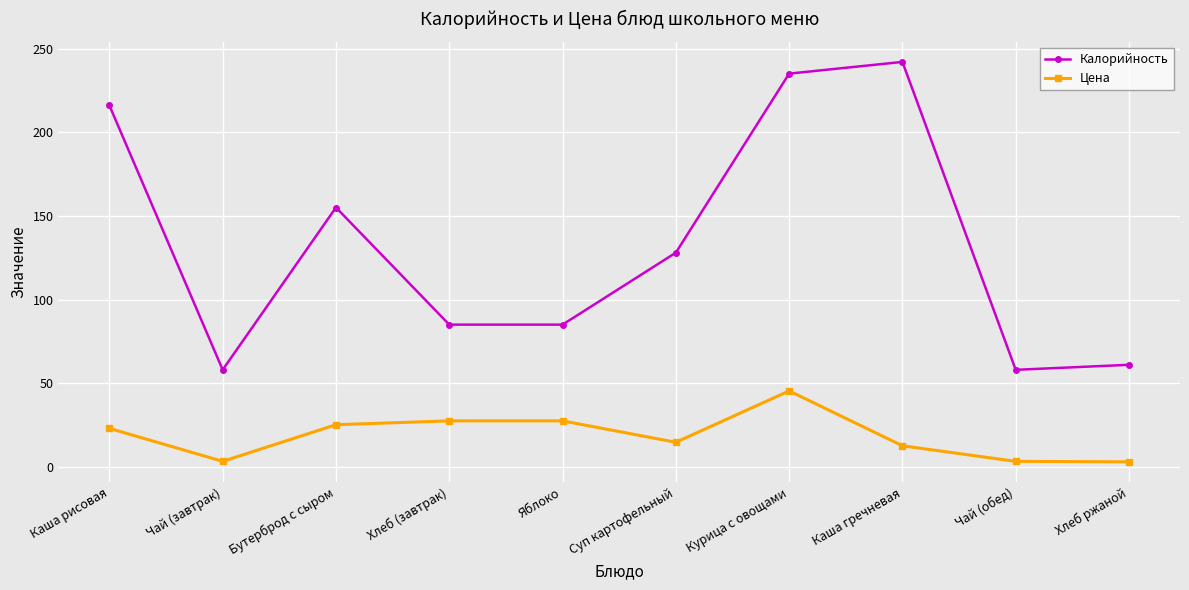

The value of Цена at Хлеб (завтрак) is 14.4. True or false?

False